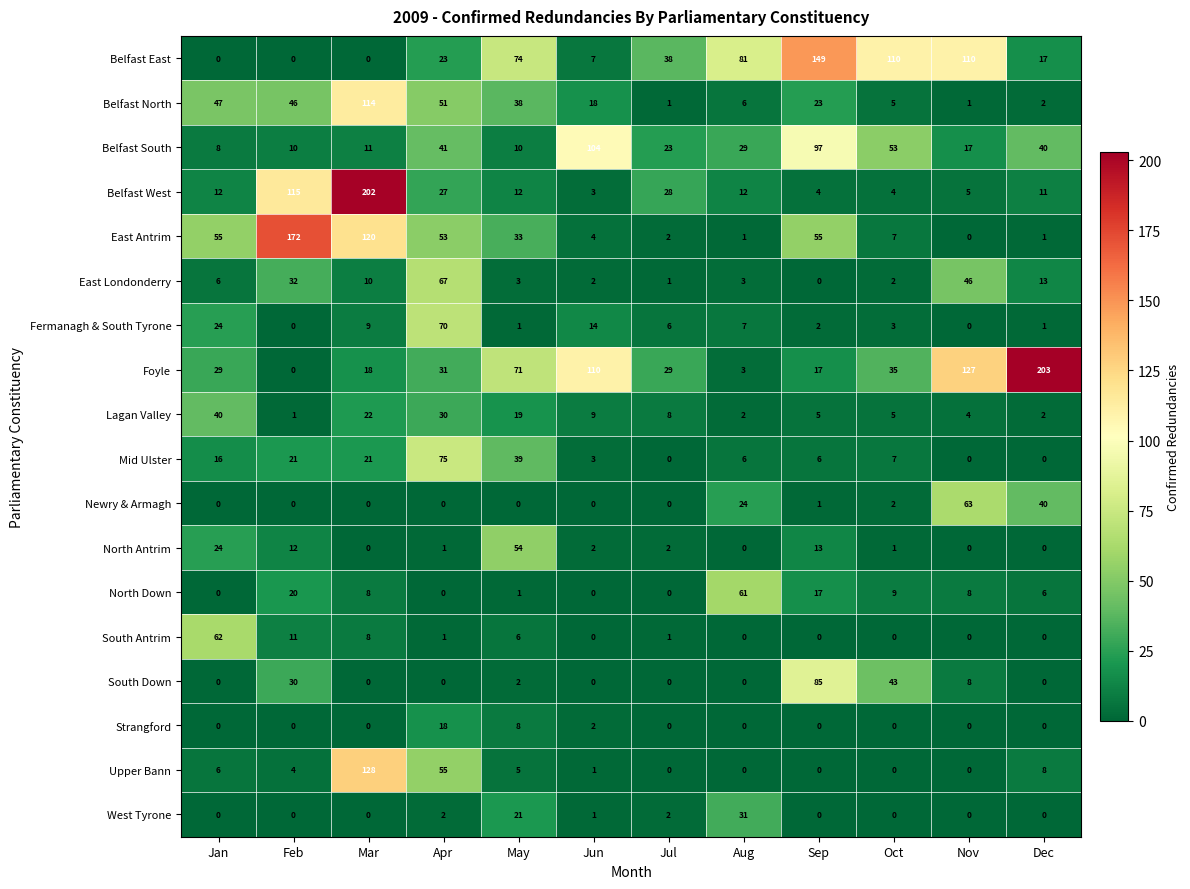

What is the highest value of the East Antrim series?

172